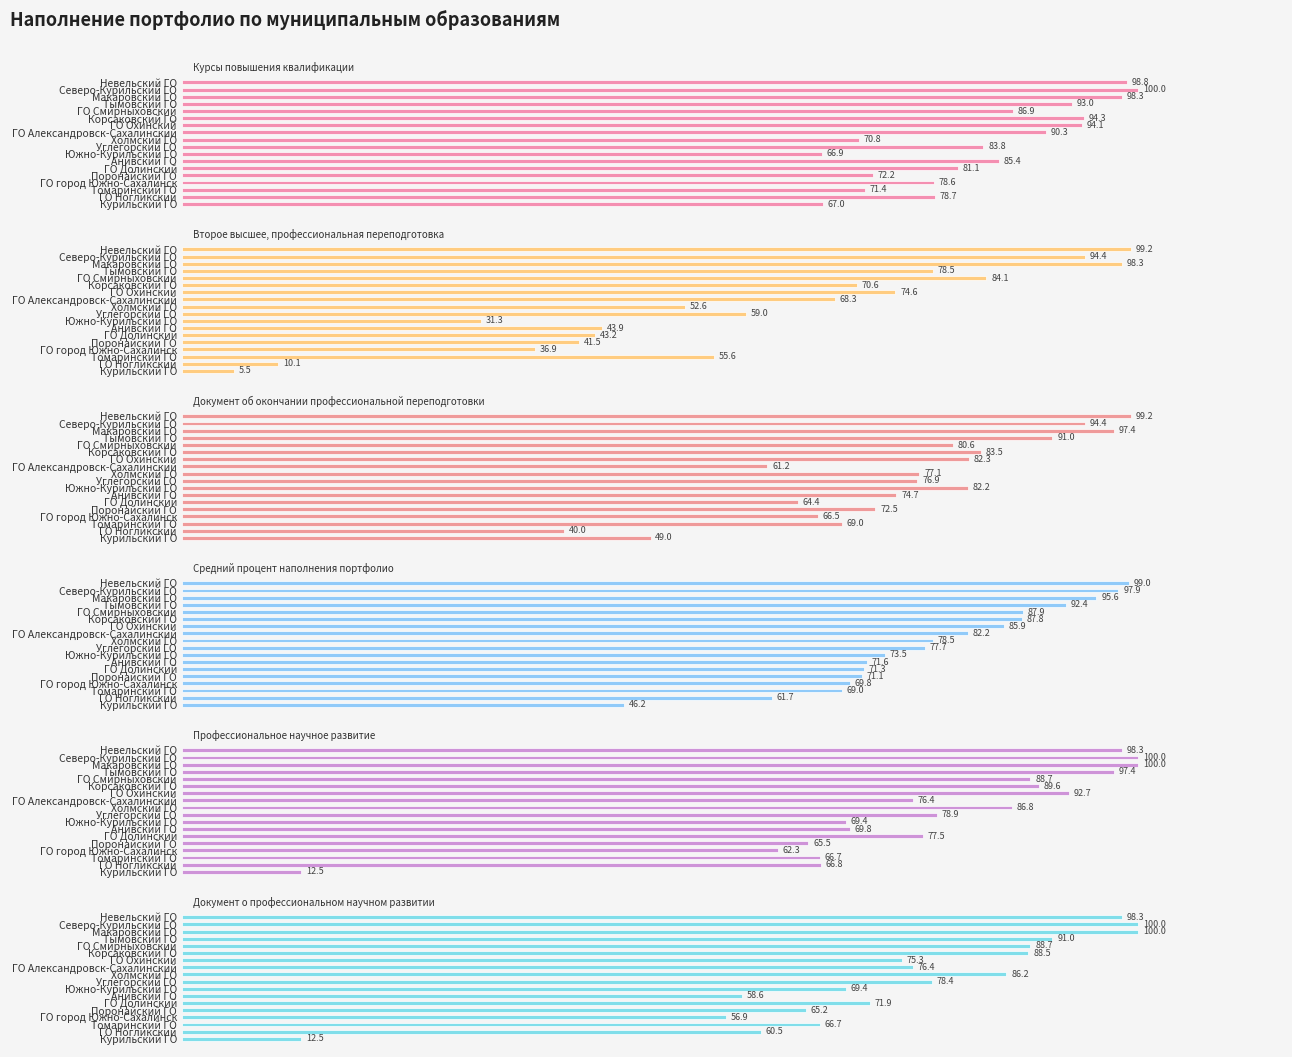

How many values in the Второе высшее, профессиональная переподготовка series are below 59?

9